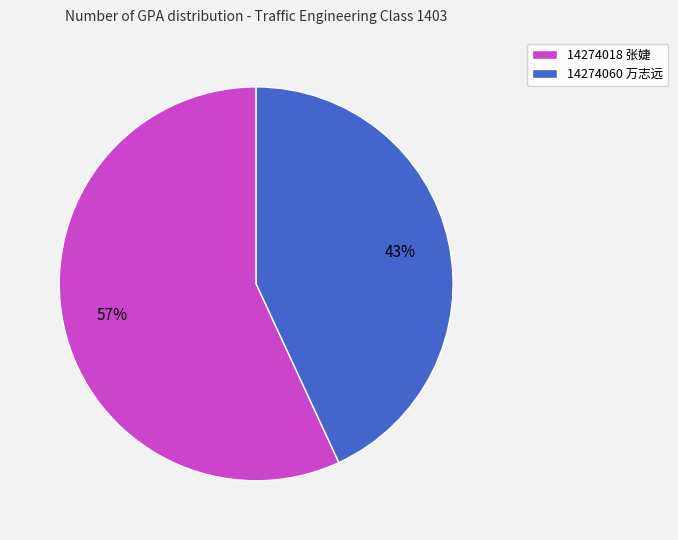

Do 14274060 万志远 and 14274018 张婕 together represent more than half of the pie?

Yes